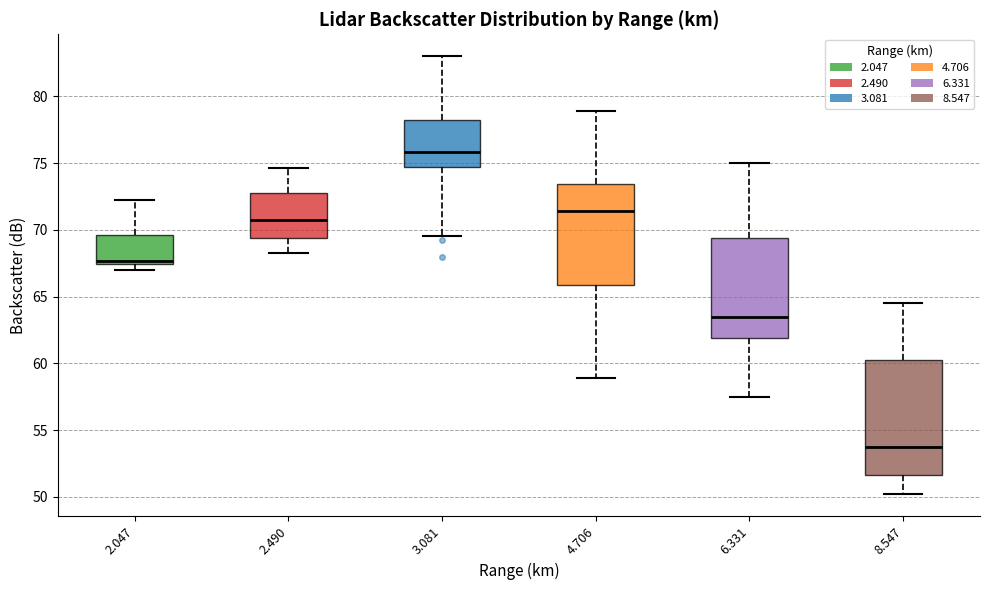

Which box is the tallest, from its lower edge to its upper edge?

8.547